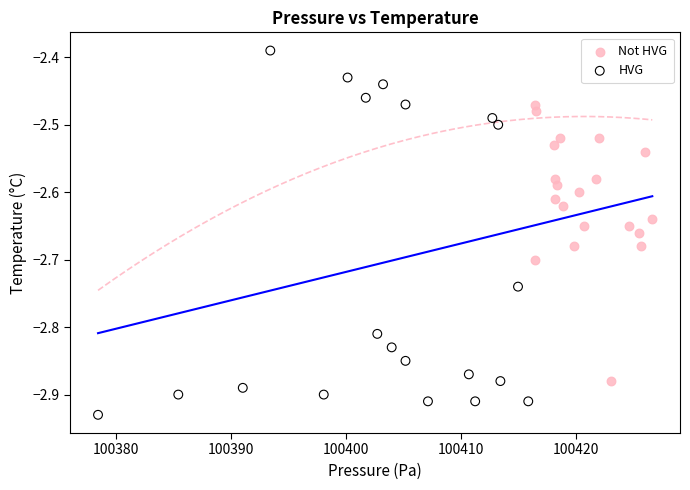

Which series reaches the minimum Y coordinate?

HVG